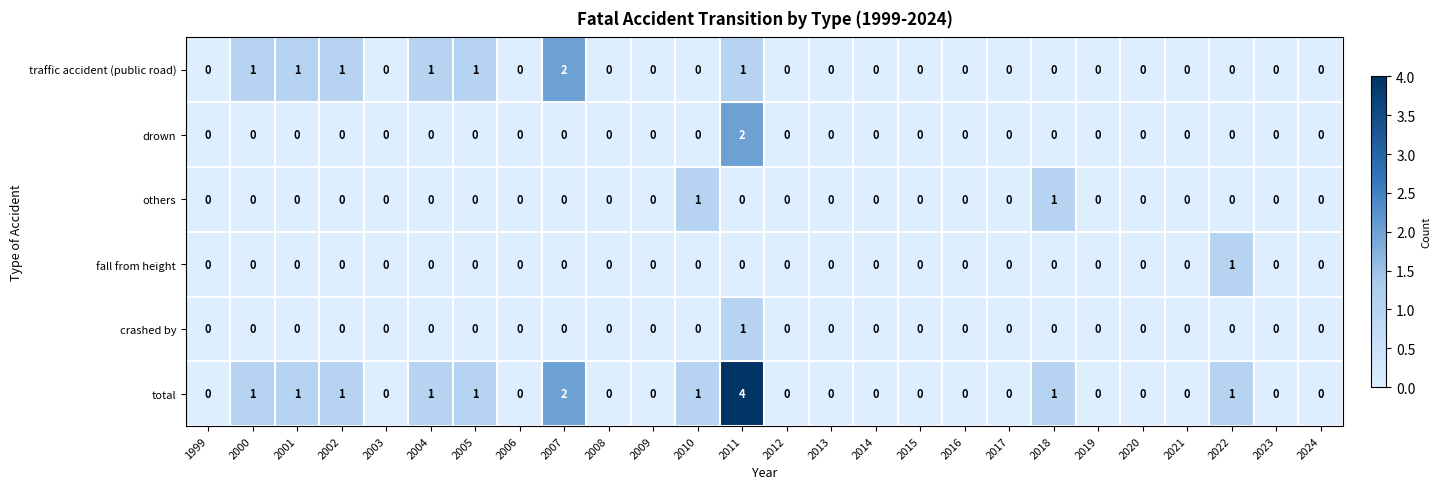

At which category is the sum across all series the highest?

2011